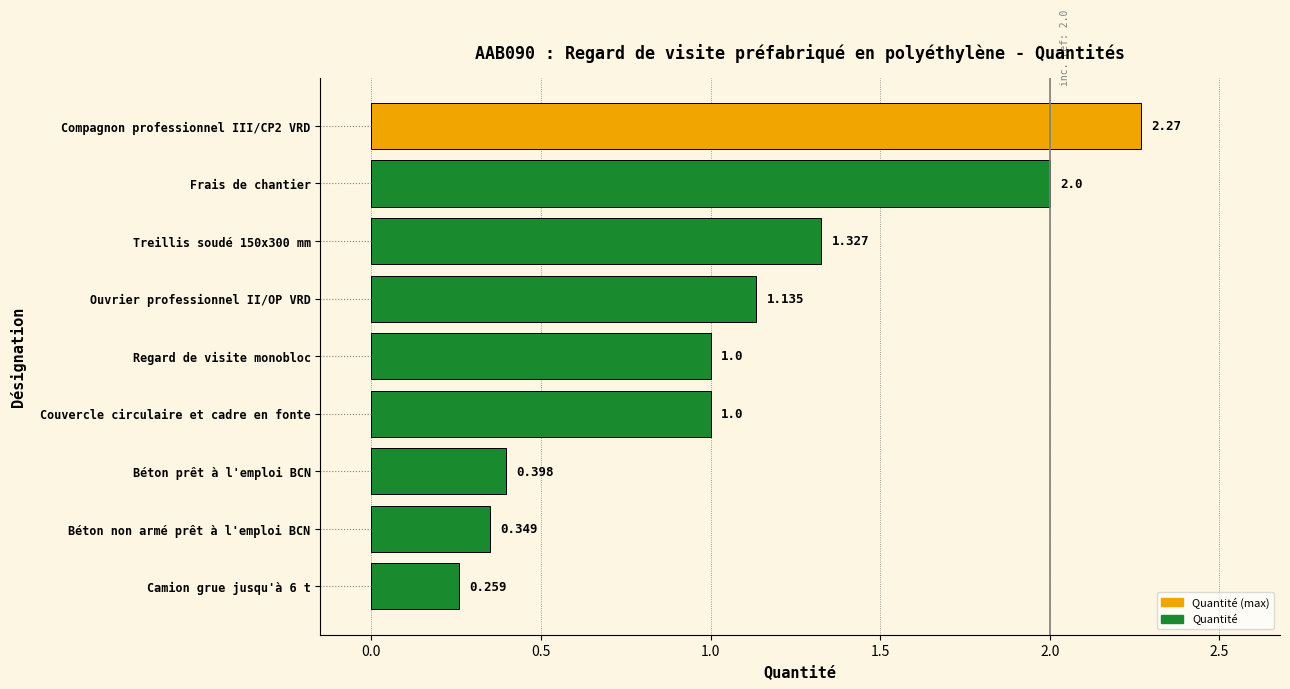

Between Ouvrier professionnel II/OP VRD and Béton non armé prêt à l'emploi BCN, which is larger?

Ouvrier professionnel II/OP VRD